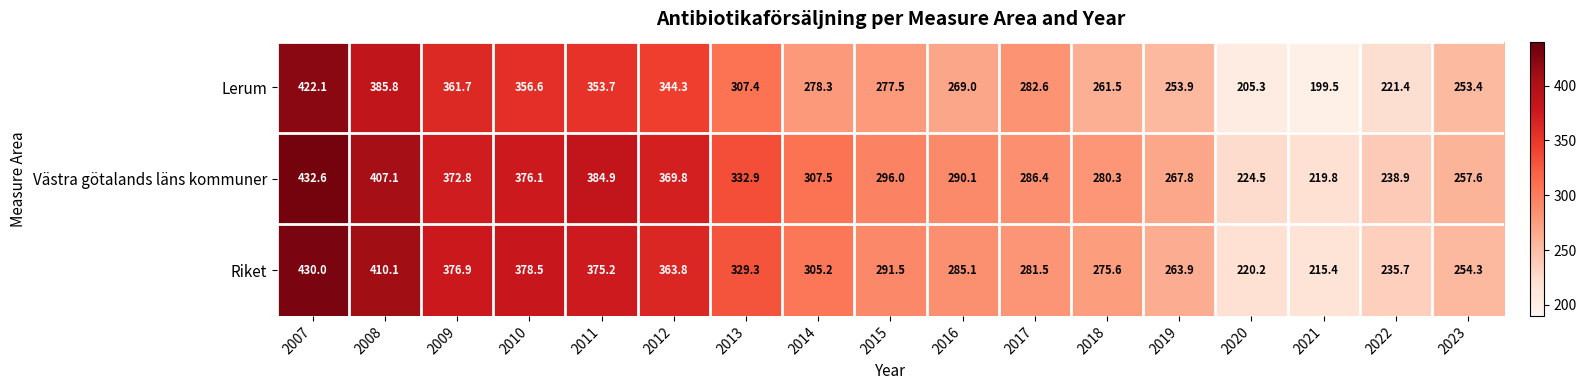

True or false: Lerum has a value of 385.8 at 2008.

True